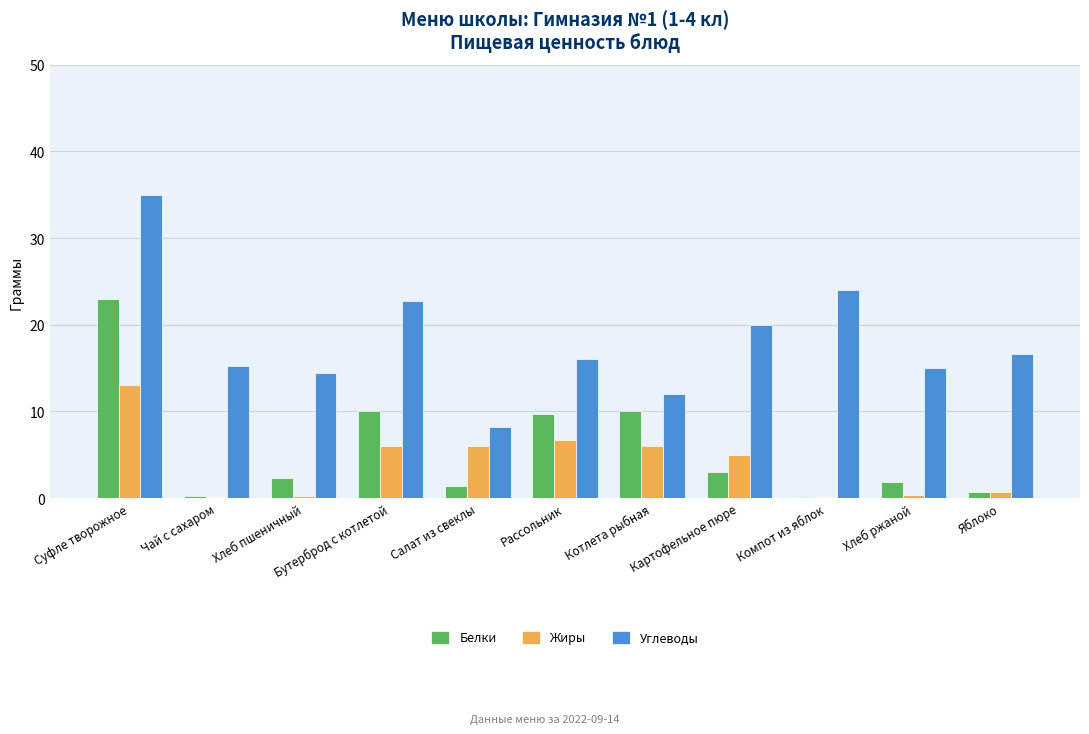

Which series changed the most between Чай с сахаром and Рассольник?

Белки